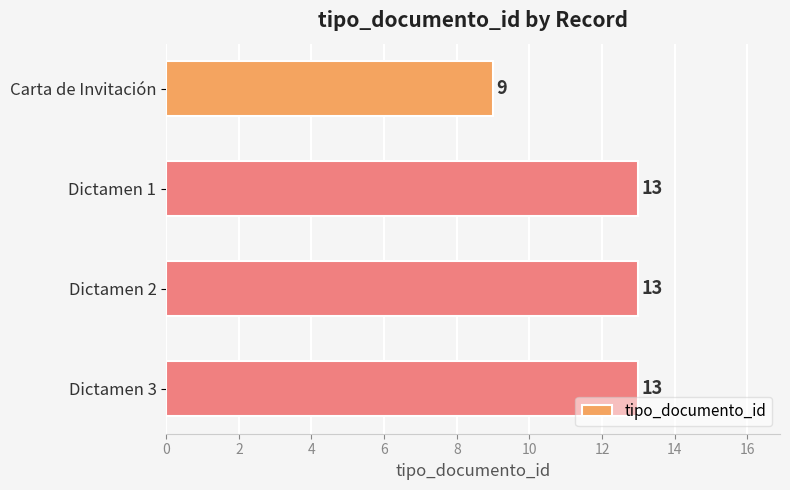

Approximately how many times larger is the value at Carta de Invitación compared to Dictamen 1?

0.7